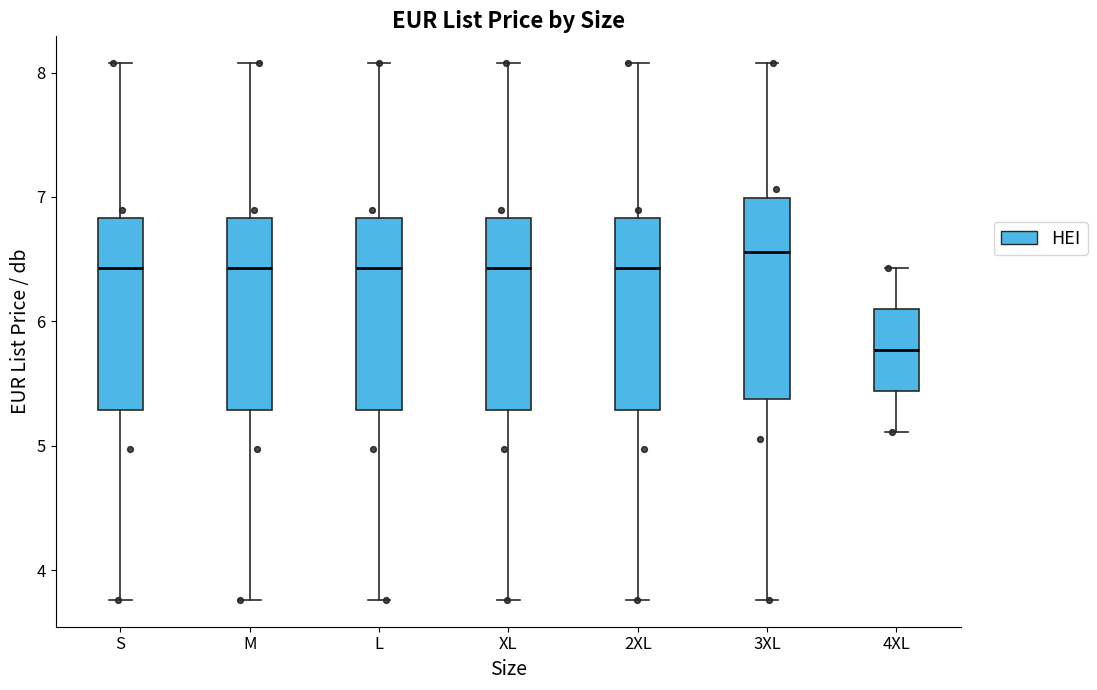

Where does the median line of the box for M sit on the y-axis? The values are not printed on the chart, so give them approximately, as read against the axis.

6.4